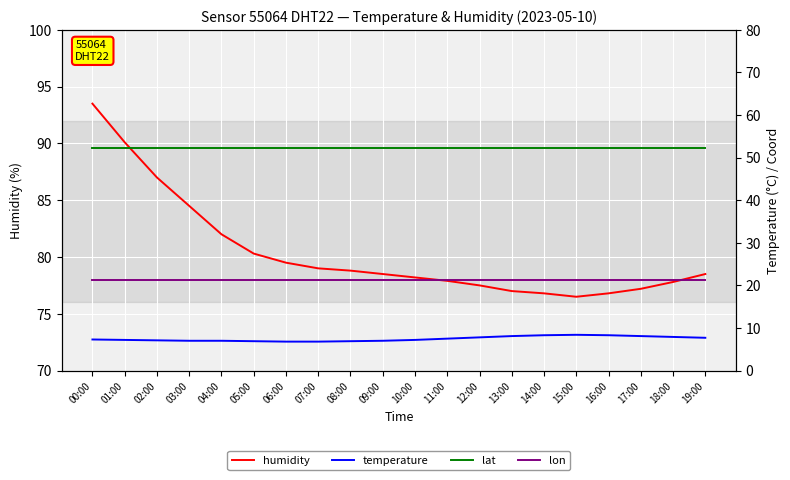

List the labels in order of humidity value, largest first.

00:00, 01:00, 02:00, 03:00, 04:00, 05:00, 06:00, 07:00, 08:00, 09:00, 19:00, 10:00, 11:00, 18:00, 12:00, 17:00, 13:00, 14:00, 16:00, 15:00